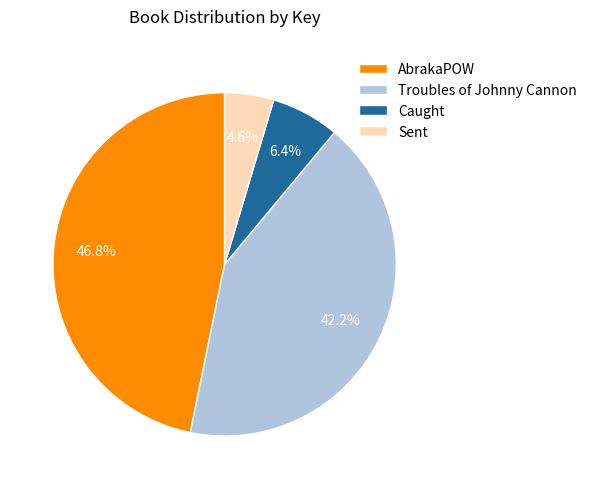

True or false: Sent accounts for 16% of the total.

False